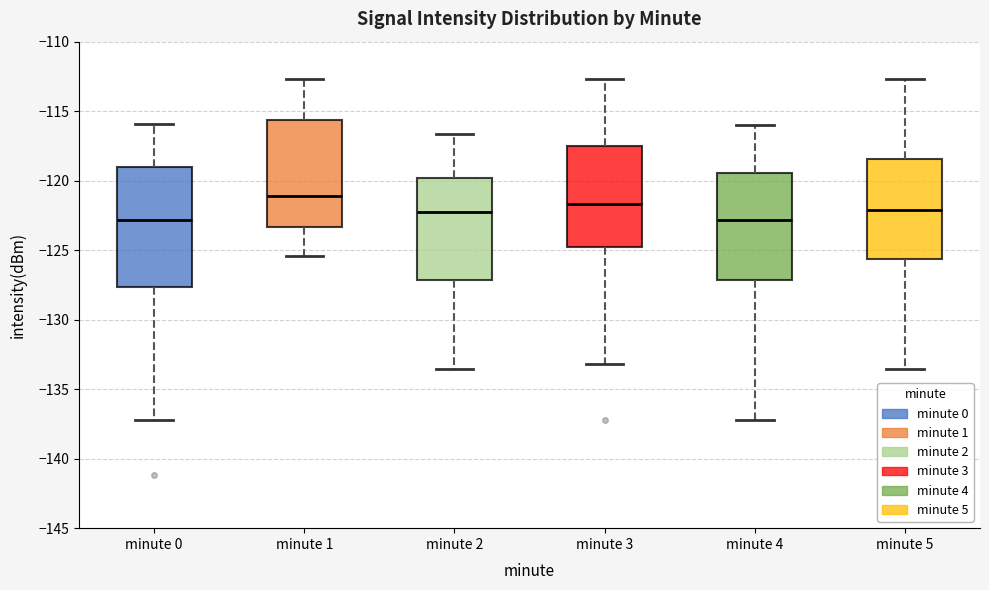

Where does the upper whisker of the box for minute 2 end on the y-axis? The values are not printed on the chart, so give them approximately, as read against the axis.

-116.5